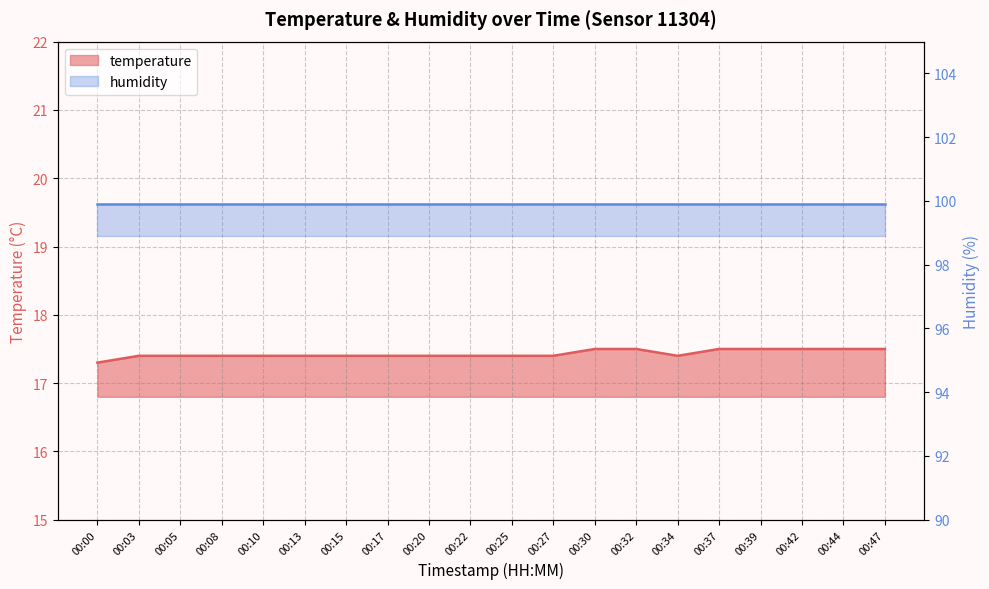

Rank the categories by value from lowest to highest.

00:00, 00:03, 00:05, 00:08, 00:10, 00:13, 00:15, 00:17, 00:20, 00:22, 00:25, 00:27, 00:34, 00:30, 00:32, 00:37, 00:39, 00:42, 00:44, 00:47